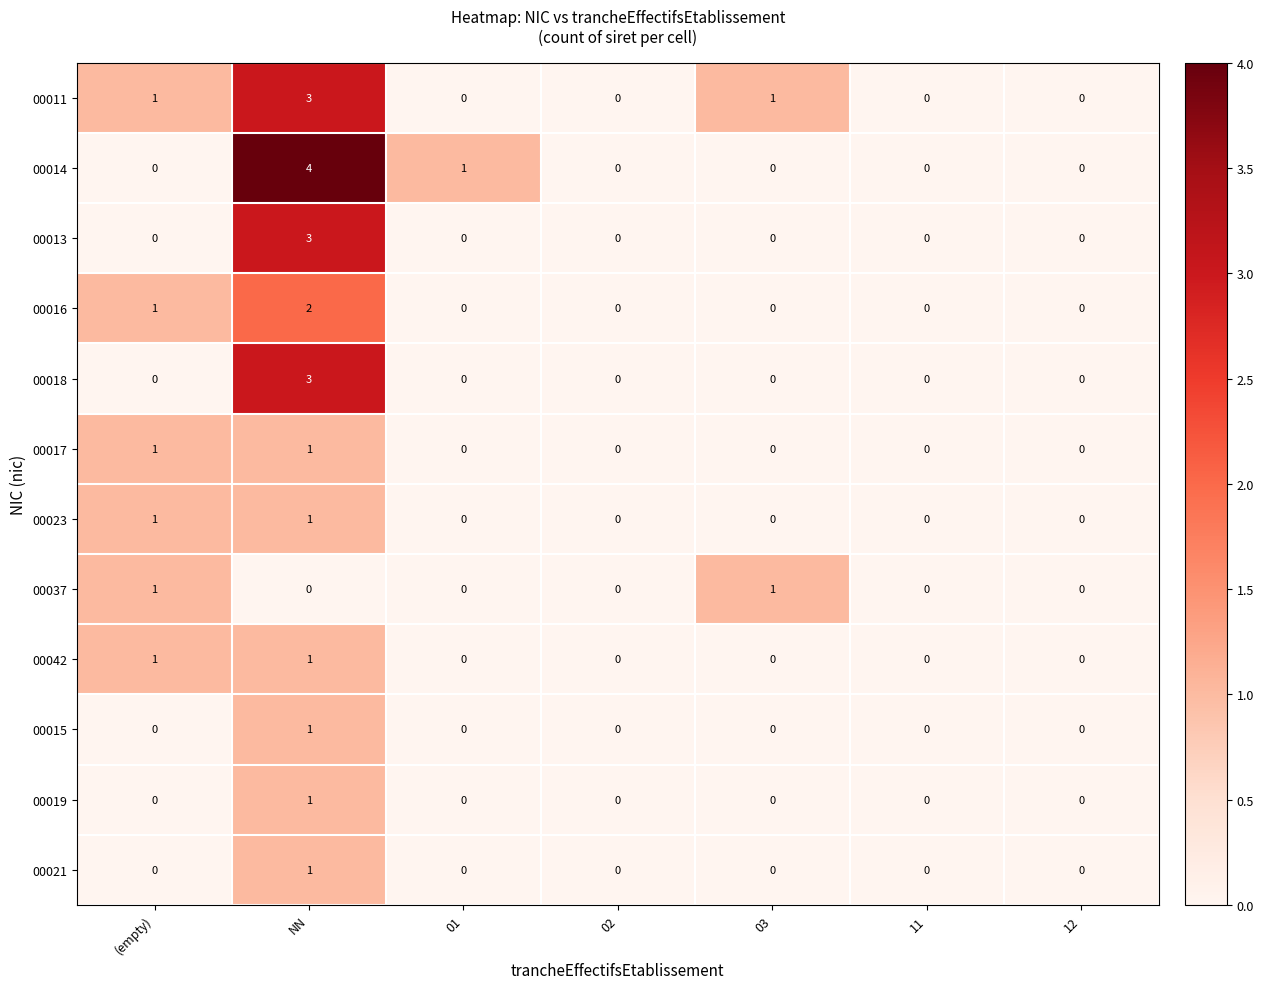

How many positive values does the 00042 series have?

2